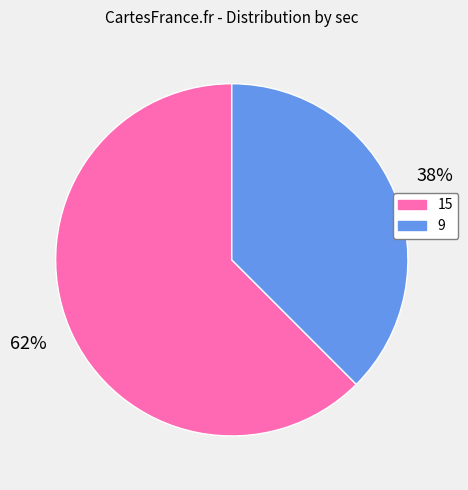

What percentage is the 9 slice, to the nearest percent?

38%